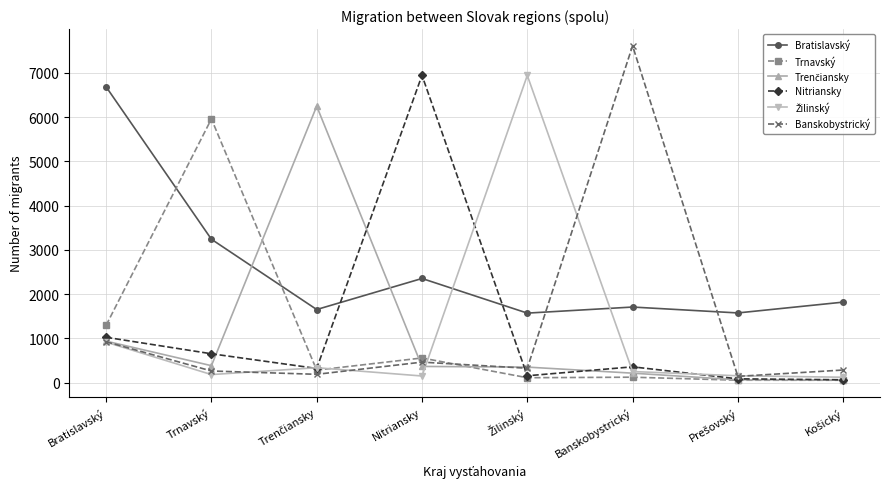

What is the difference between the highest and lowest values at Bratislavský?

5764